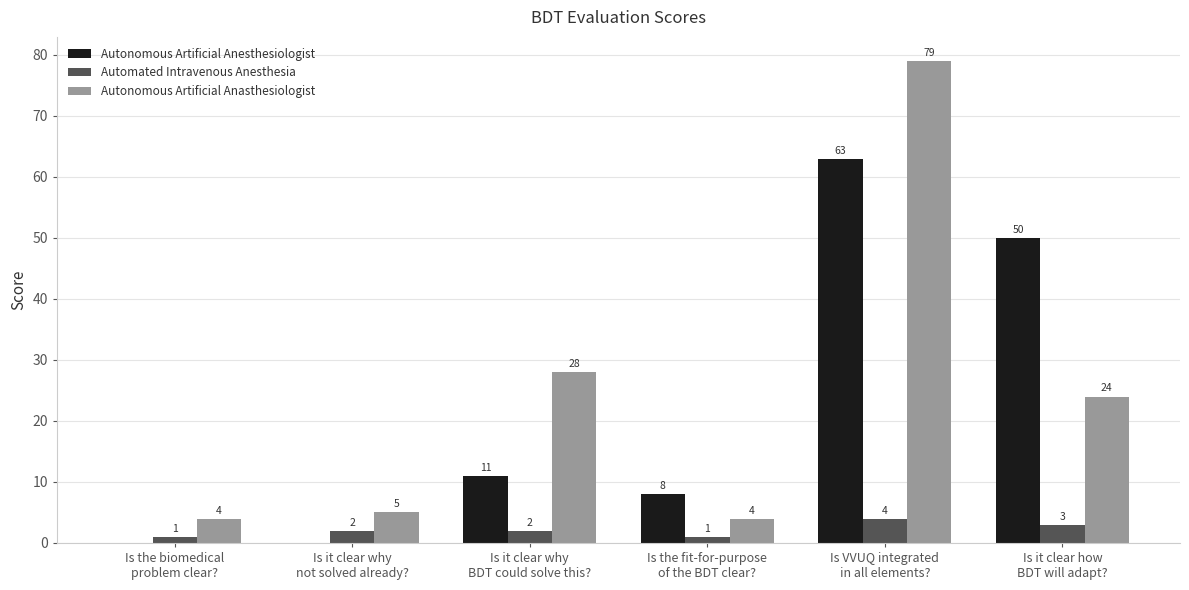

What are all the series names shown in the legend?

Autonomous Artificial Anesthesiologist, Automated Intravenous Anesthesia, Autonomous Artificial Anasthesiologist